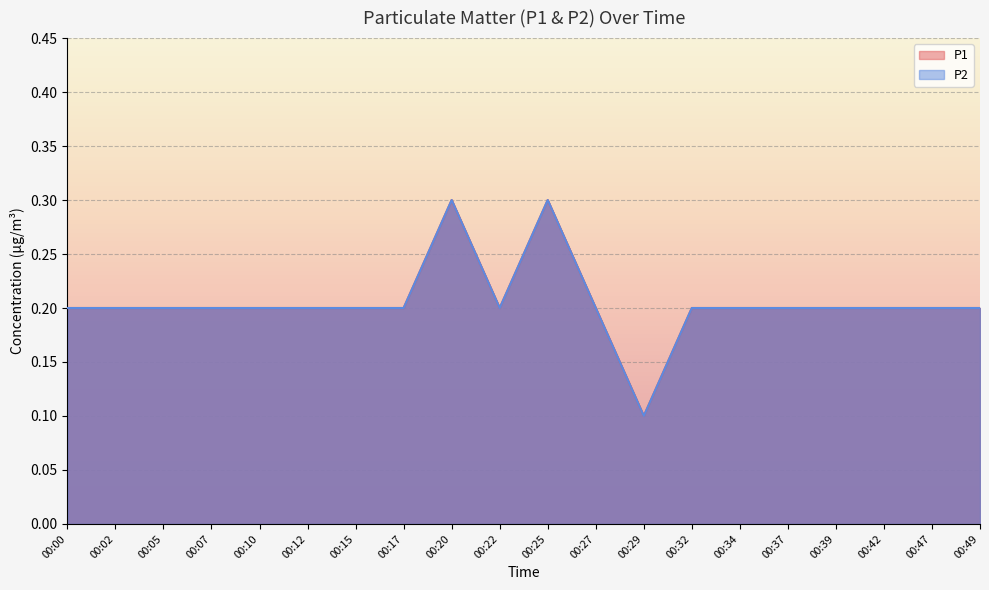

Reading right to left, extract all data points from this chart.

P1: 00:49=0.2	00:47=0.2	00:42=0.2	00:39=0.2	00:37=0.2	00:34=0.2	00:32=0.2	00:29=0.1	00:27=0.2	00:25=0.3	00:22=0.2	00:20=0.3	00:17=0.2	00:15=0.2	00:12=0.2	00:10=0.2	00:07=0.2	00:05=0.2	00:02=0.2	00:00=0.2
P2: 00:49=0.2	00:47=0.2	00:42=0.2	00:39=0.2	00:37=0.2	00:34=0.2	00:32=0.2	00:29=0.1	00:27=0.2	00:25=0.3	00:22=0.2	00:20=0.3	00:17=0.2	00:15=0.2	00:12=0.2	00:10=0.2	00:07=0.2	00:05=0.2	00:02=0.2	00:00=0.2